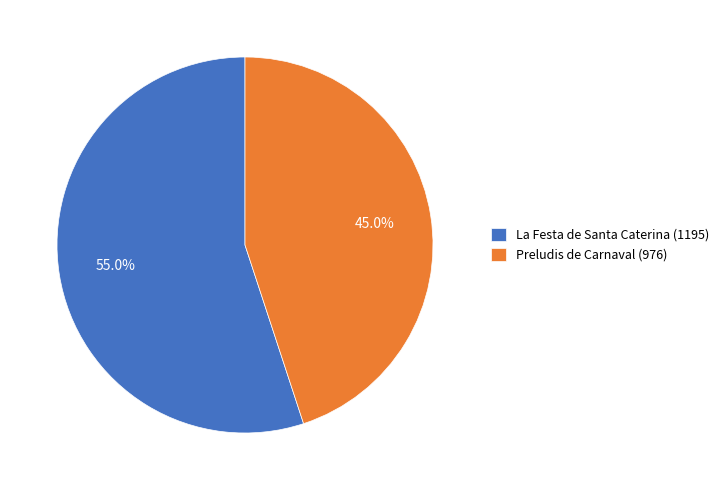

What percentage is the Preludis de Carnaval (976) slice, to the nearest percent?

45%